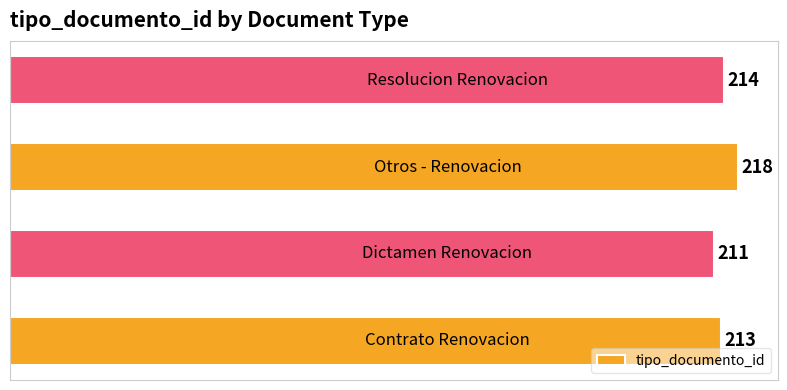

Reading top to bottom, extract all data points from this chart.

214	218	211	213